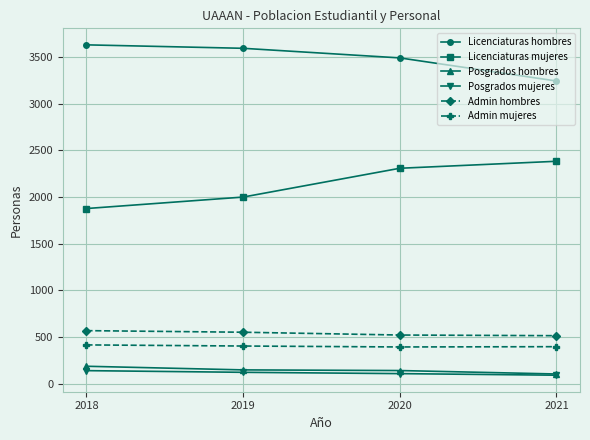

What is the average value of the Posgrados mujeres series?

113